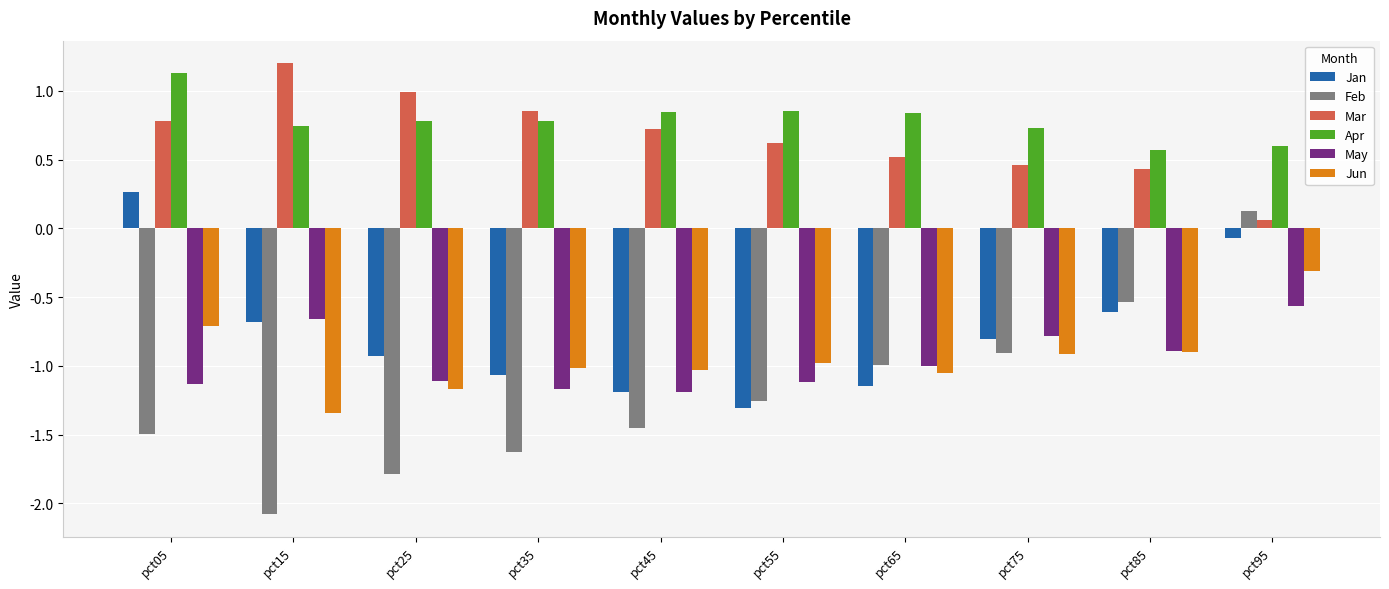

Which series has the largest range (max minus min)?

Feb